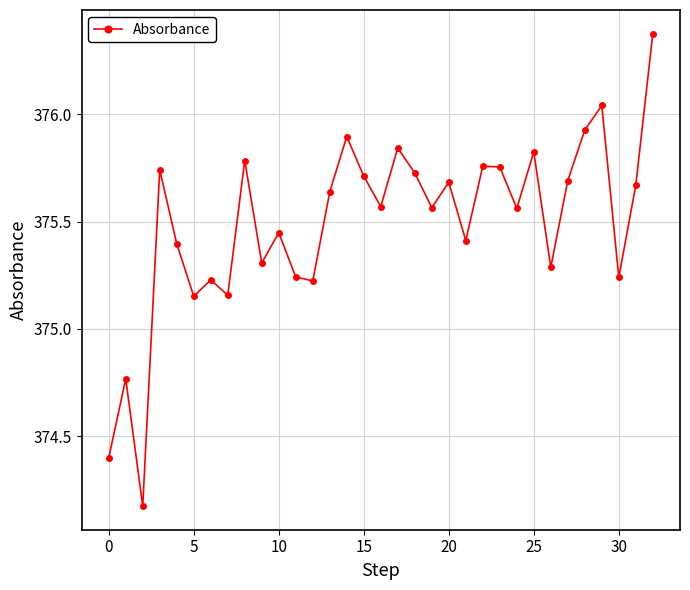

What is the average value?

375.5